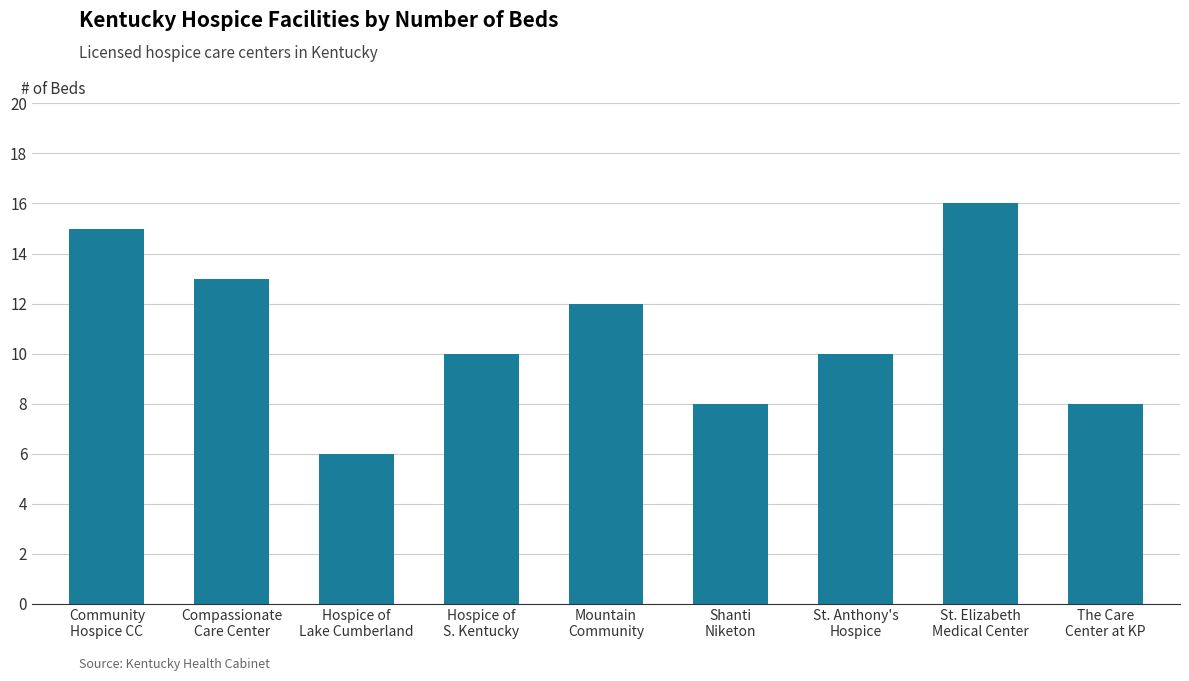

Reading left to right, transcribe all the data shown in this chart.

Community
Hospice CC=15	Compassionate
Care Center=13	Hospice of
Lake Cumberland=6	Hospice of
S. Kentucky=10	Mountain
Community=12	Shanti
Niketon=8	St. Anthony's
Hospice=10	St. Elizabeth
Medical Center=16	The Care
Center at KP=8